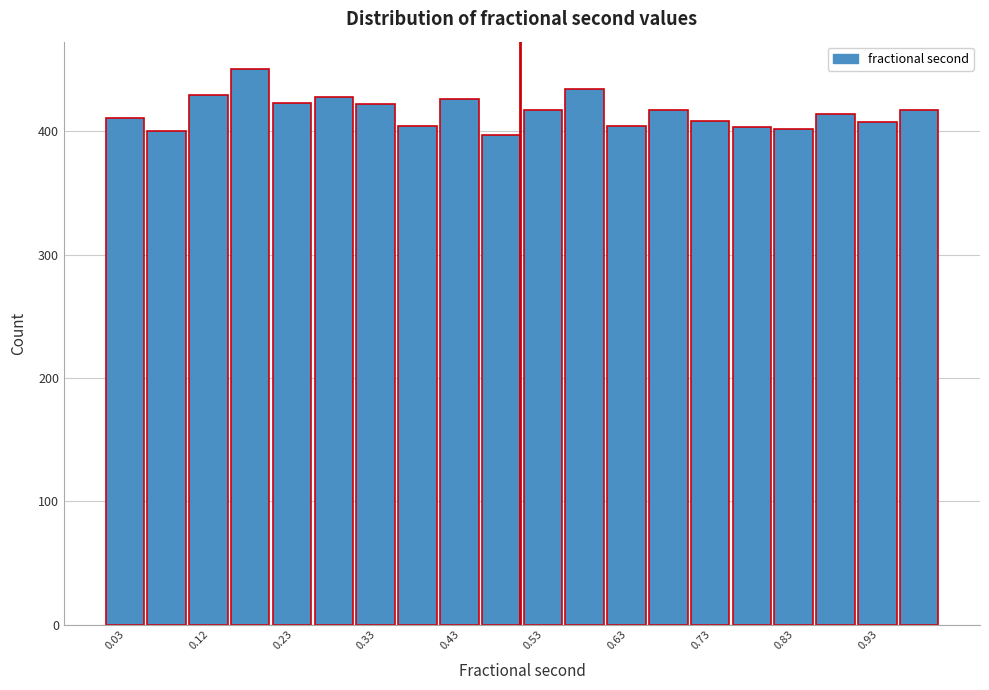

Reading left to right, list every bar in this chart as the range it spans on the x-axis followed by its height. The values are not printed on the chart, so give them approximately, as read against the axis.

0.00 to 0.05: 410
0.05 to 0.10: 400
0.10 to 0.15: 430
0.15 to 0.20: 450
0.20 to 0.25: 420
0.25 to 0.30: 430
0.30 to 0.35: 420
0.35 to 0.40: 400
0.40 to 0.45: 430
0.45 to 0.50: 400
0.50 to 0.55: 420
0.55 to 0.60: 430
0.60 to 0.65: 400
0.65 to 0.70: 420
0.70 to 0.75: 410
0.75 to 0.80: 400
0.80 to 0.85: 400
0.85 to 0.90: 410
0.90 to 0.95: 410
0.95 to 1.00: 420